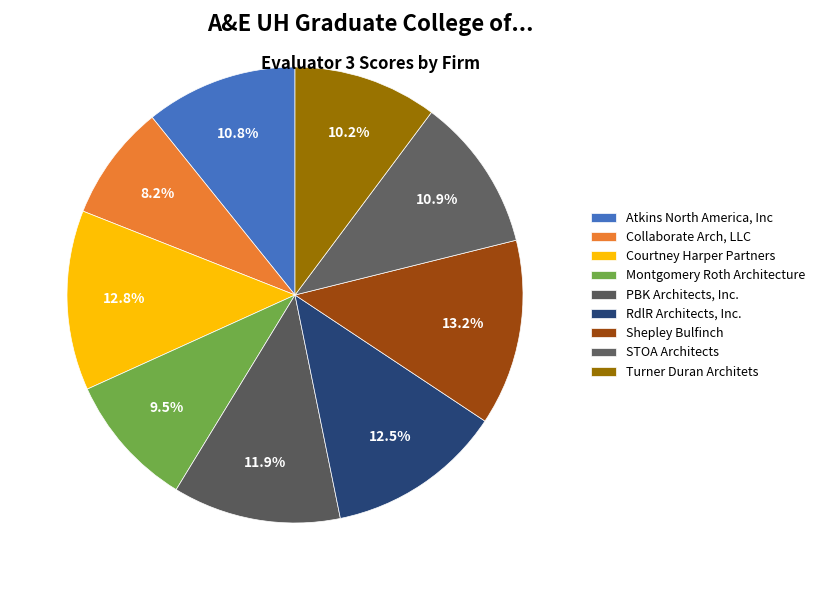

Rank the categories by value from highest to lowest.

Shepley Bulfinch, Courtney Harper Partners, RdlR Architects, Inc., PBK Architects, Inc., STOA Architects, Atkins North America, Inc, Turner Duran Architets, Montgomery Roth Architecture, Collaborate Arch, LLC